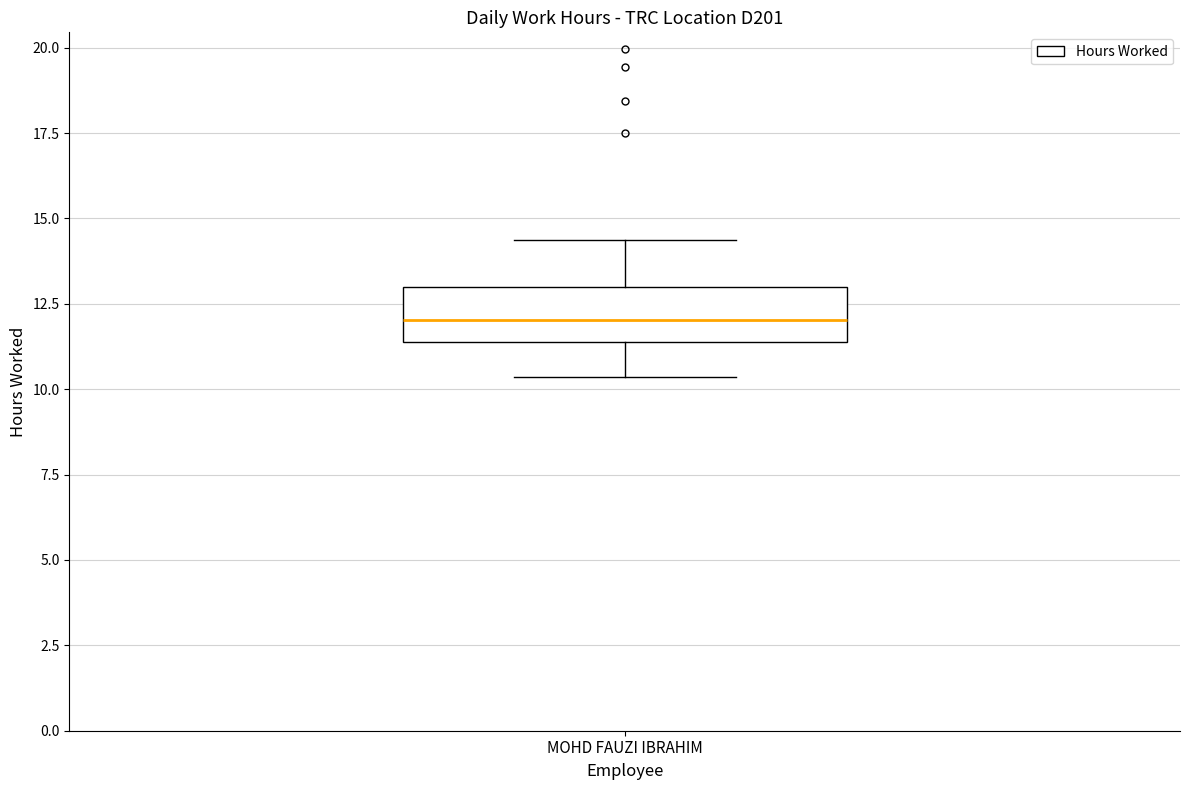

Where is the lower edge of the box for MOHD FAUZI IBRAHIM on the y-axis? The values are not printed on the chart, so give them approximately, as read against the axis.

11.5